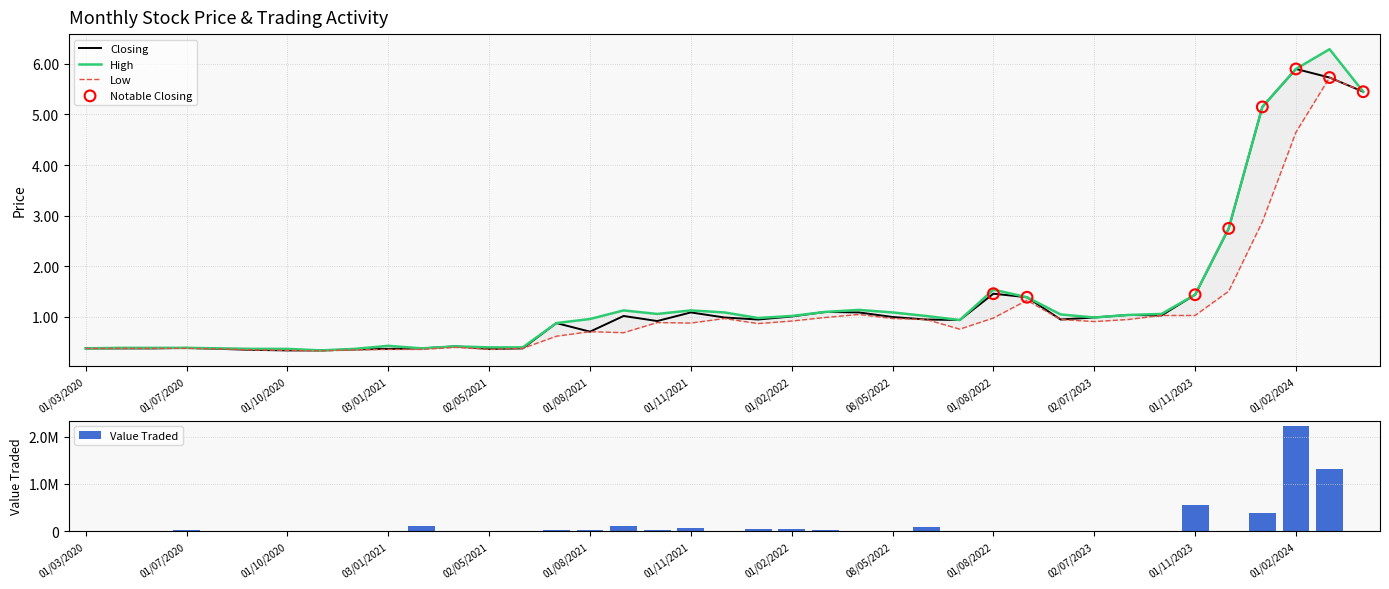

At how many categories does at least one series exceed 2?

5